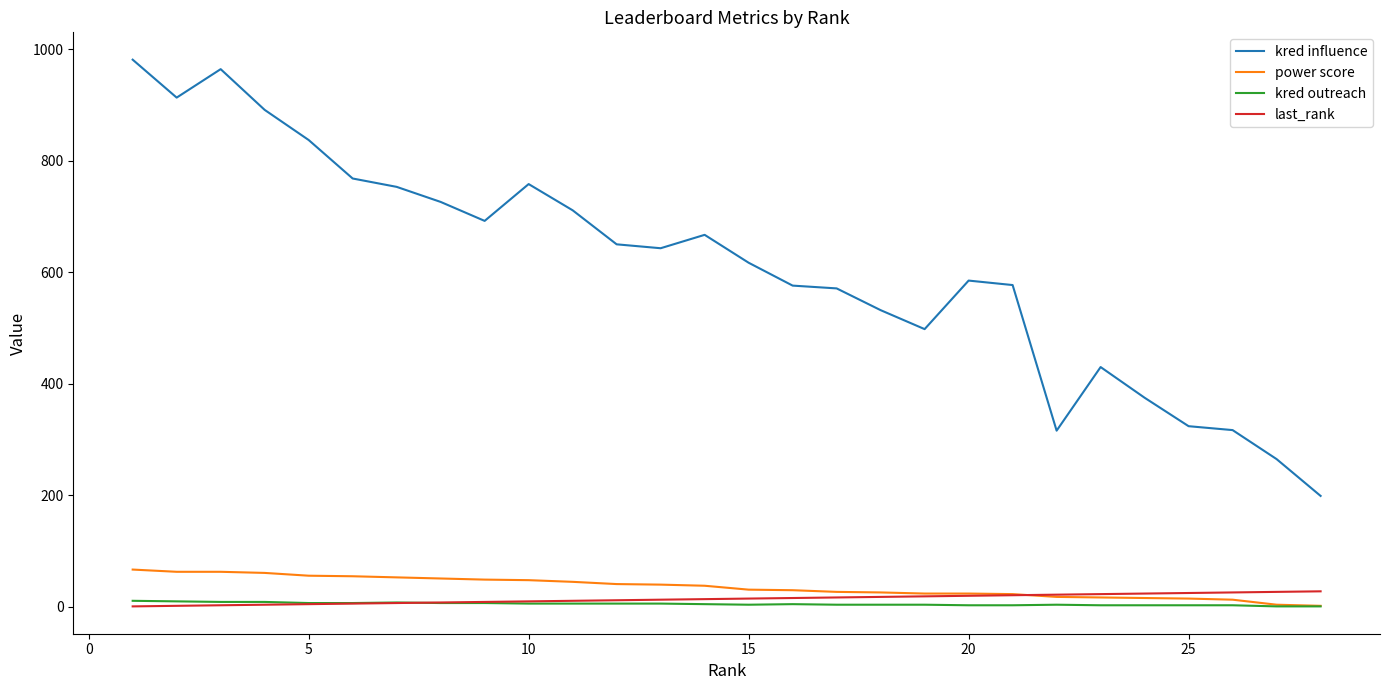

Which series has the largest total across all categories?

kred influence